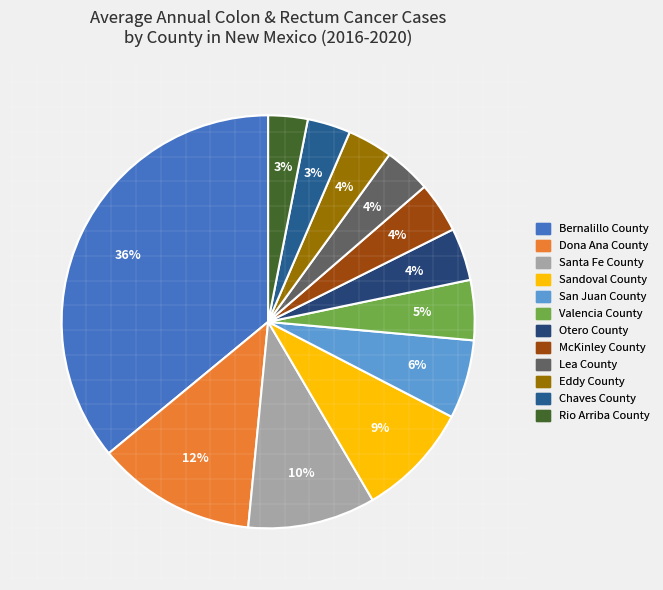

Count the number of slices in the pie.

12